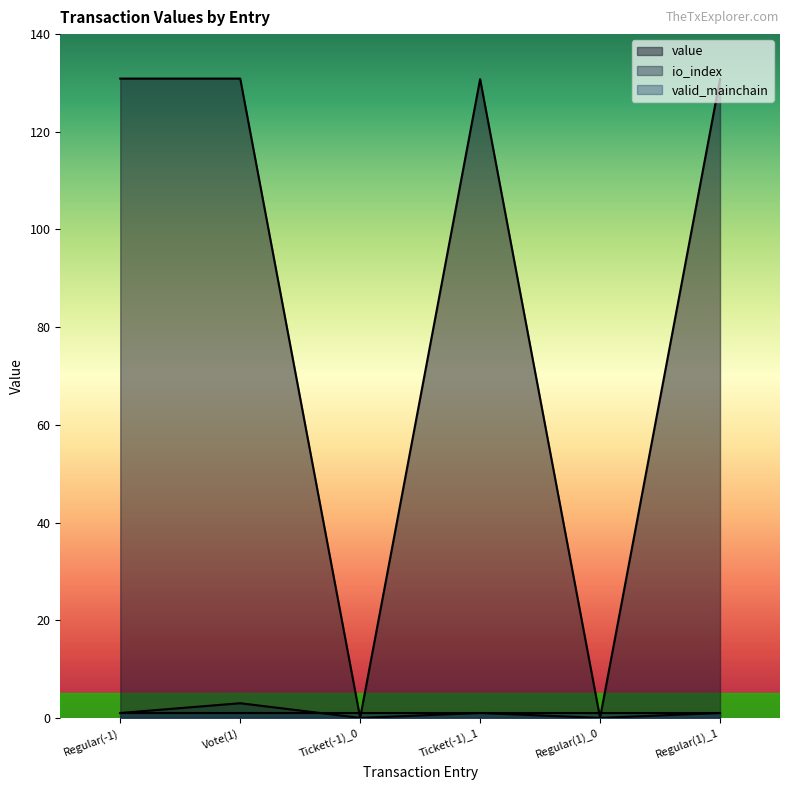

How many data points in value are above 130?

4